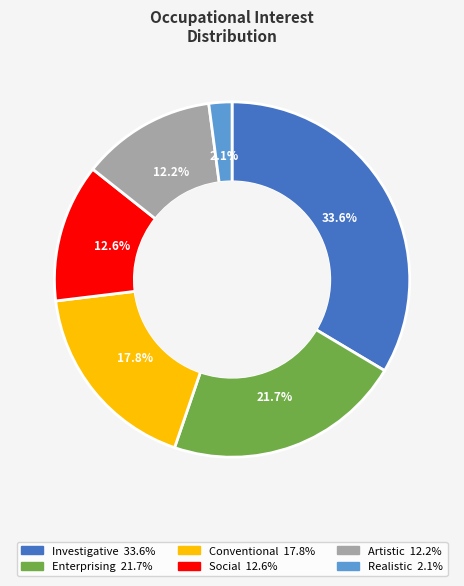

Is the sum of Investigative and Enterprising greater than half?

Yes